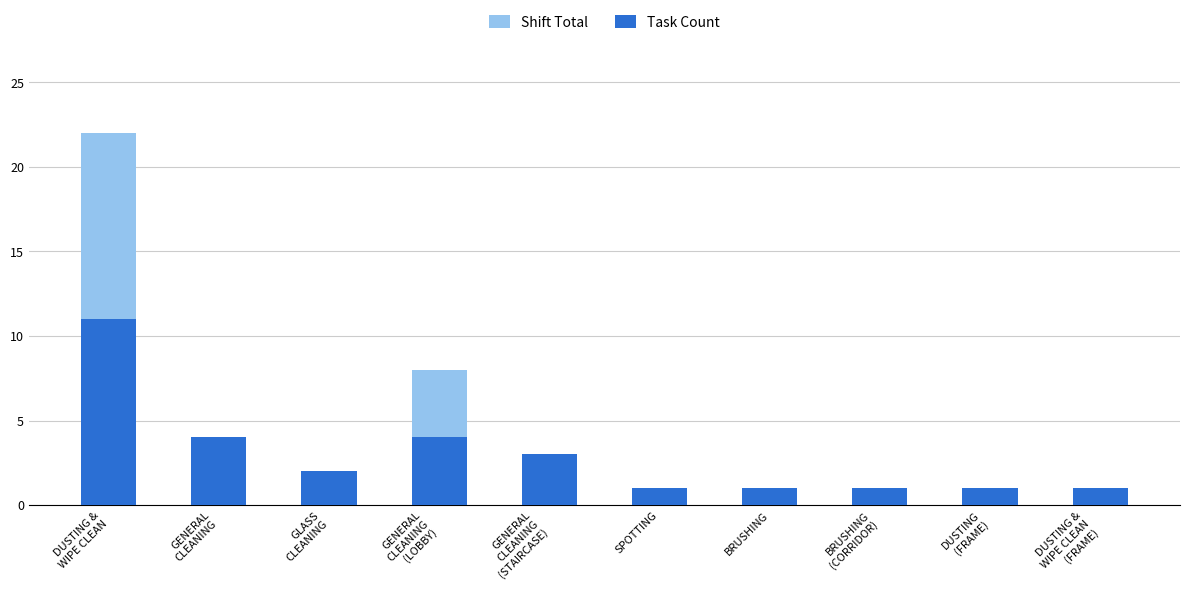

At which label is Shift Total closest to 11?

GENERAL
CLEANING
(LOBBY)